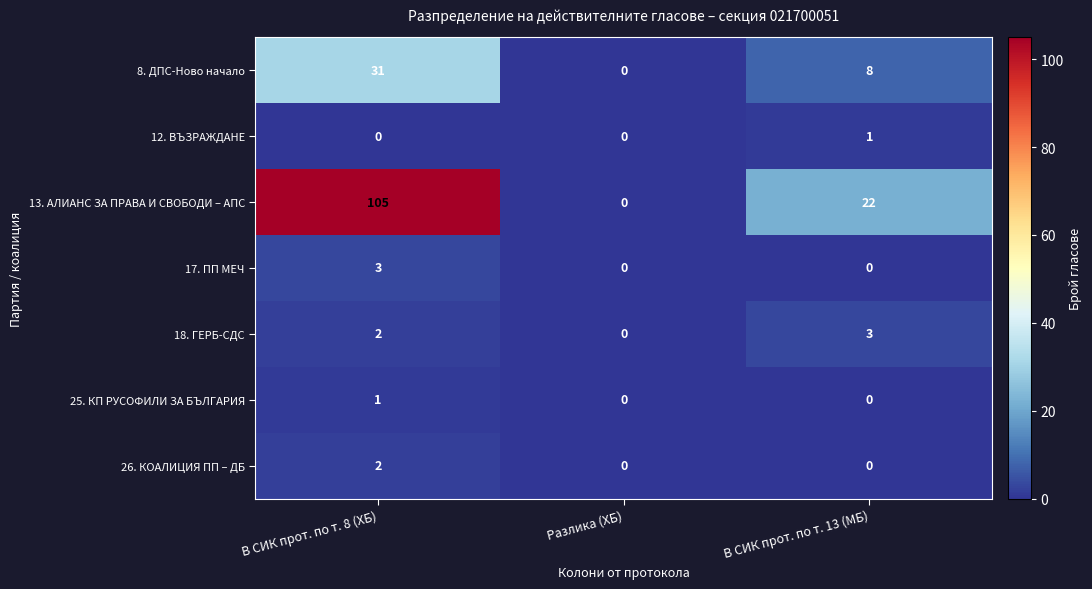

Which category has the highest value in the 13. АЛИАНС ЗА ПРАВА И СВОБОДИ – АПС series?

В СИК прот. по т. 8 (ХБ)